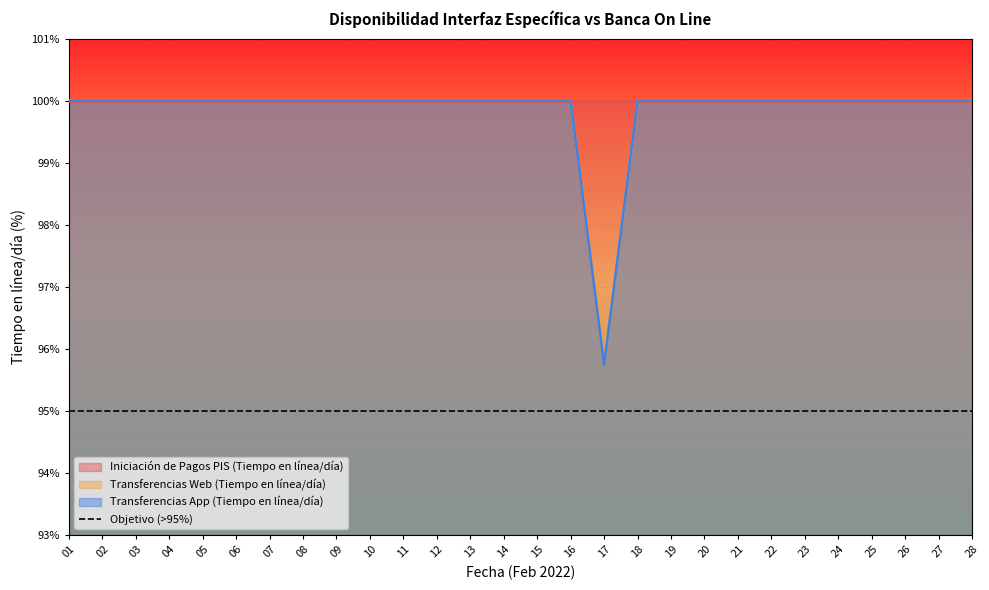

True or false: Transferencias Web (Tiempo en línea/día) and Transferencias App (Tiempo en línea/día) intersect in this chart.

False